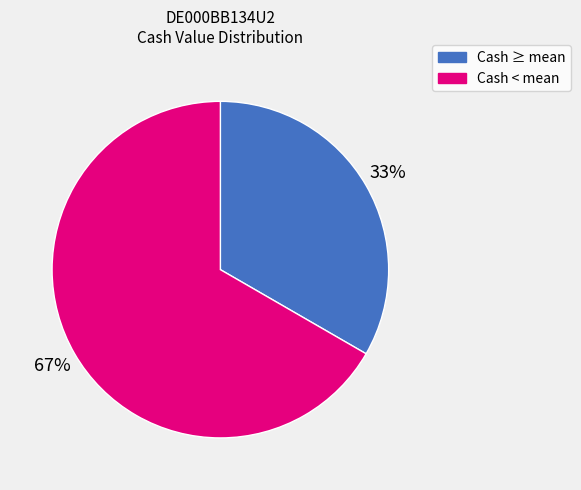

To the nearest percent, what percentage of the pie is Cash ≥ mean?

33%